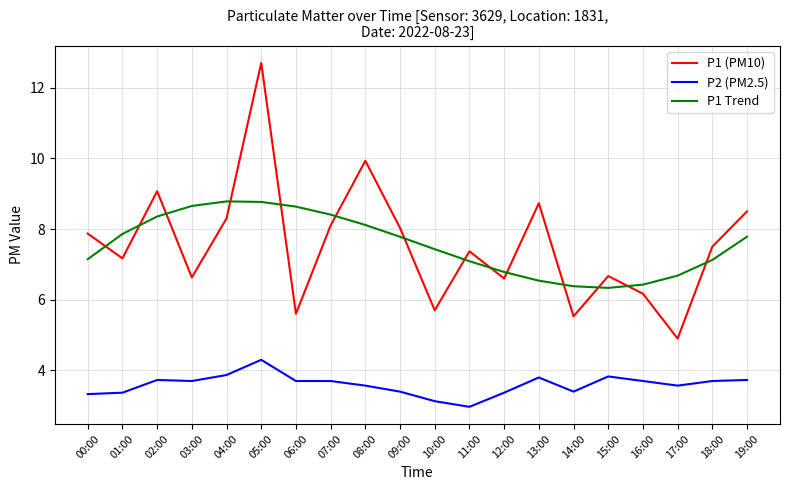

How many intersections are there between P1 Trend and P1 (PM10)?

14